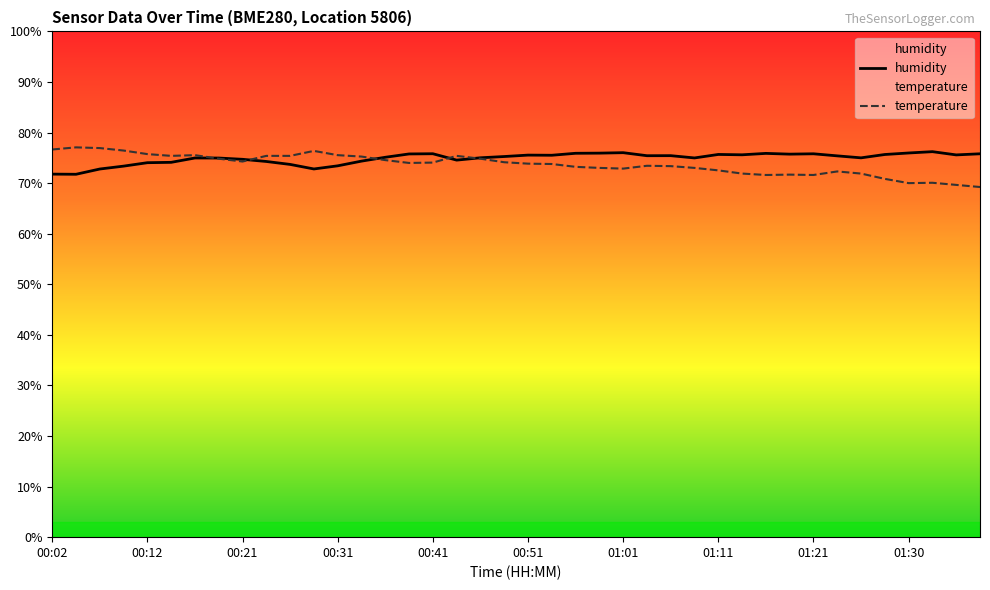

What is the value of the temperature point at the 28th from the left?

73.0